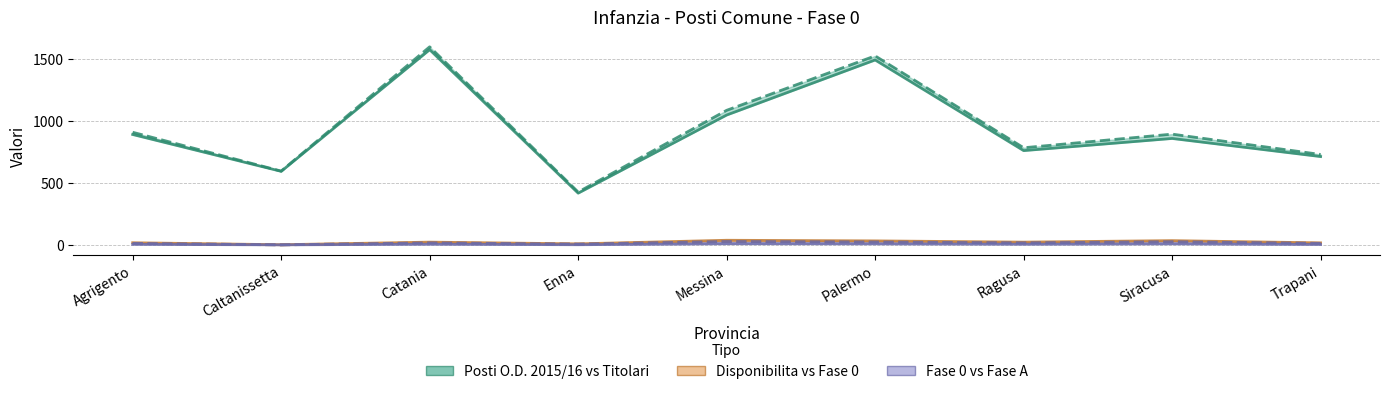

Count the Contingente FASE A values in the range 4 to 9.

6